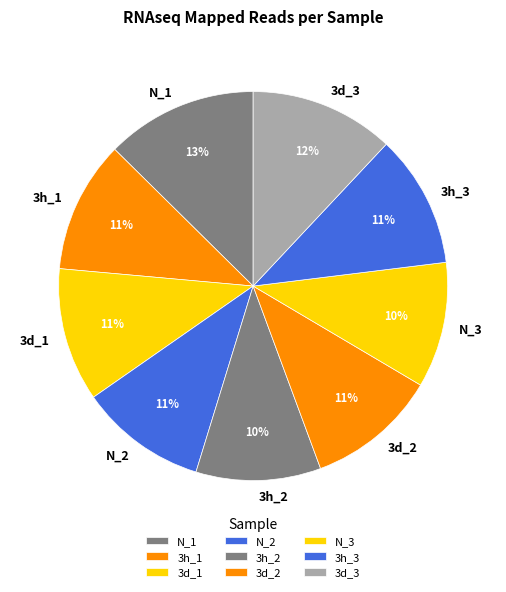

Is it true that 3d_2 is 18% of the pie?

False